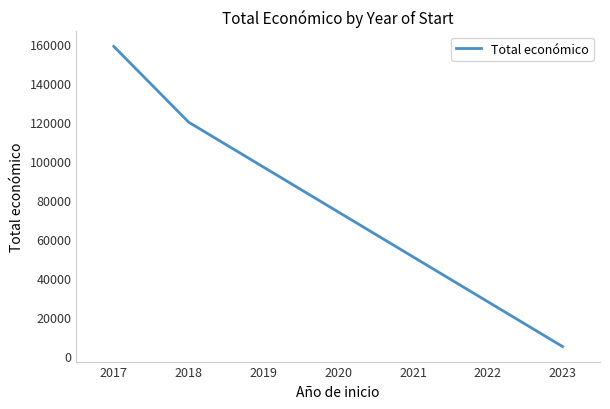

Reading left to right, what are all the values shown in this chart?

158820	120000	5000